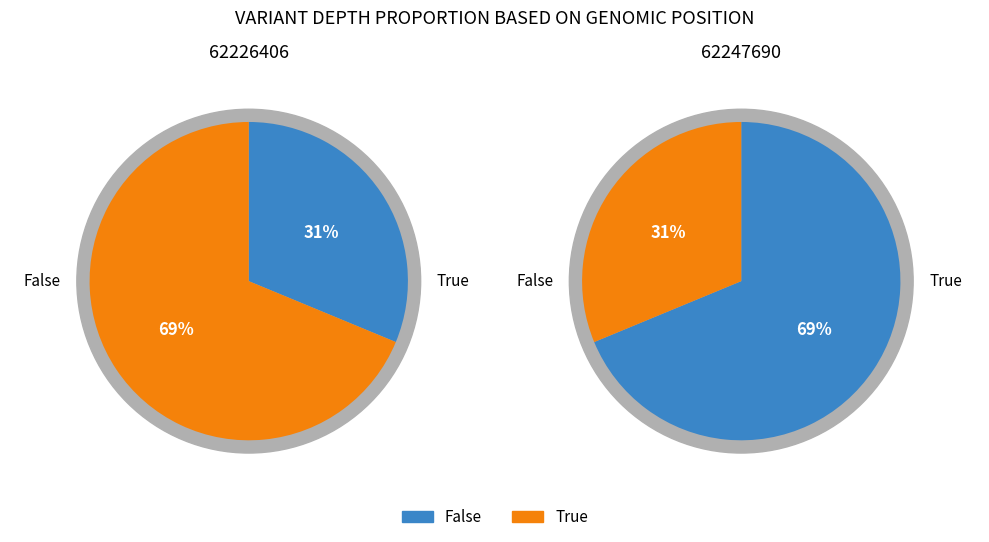

Is 62226406 the majority of the pie?

No